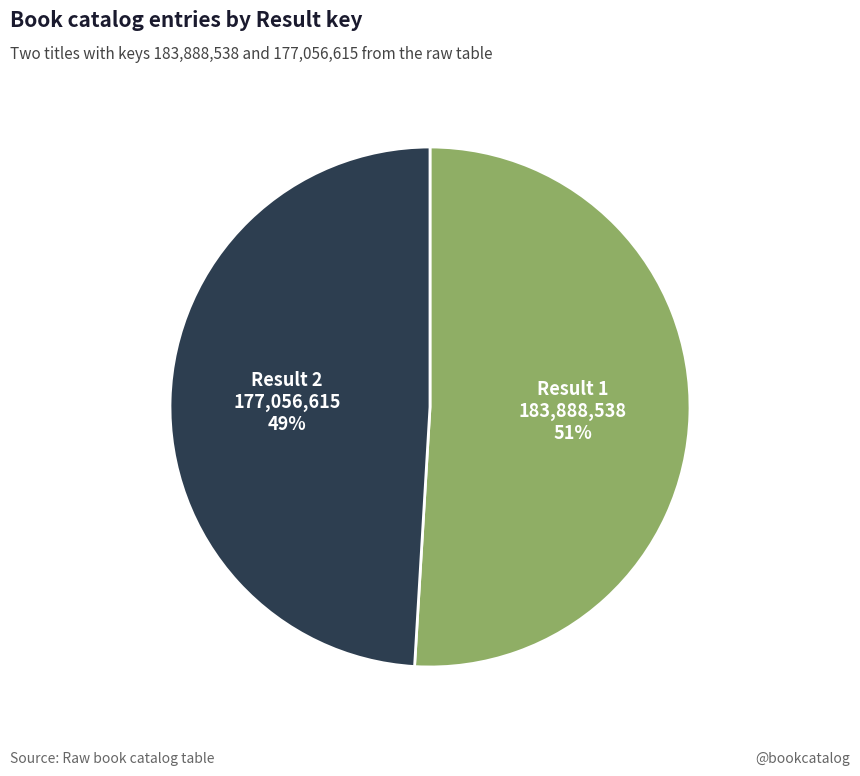

How many slices are in this pie chart?

2